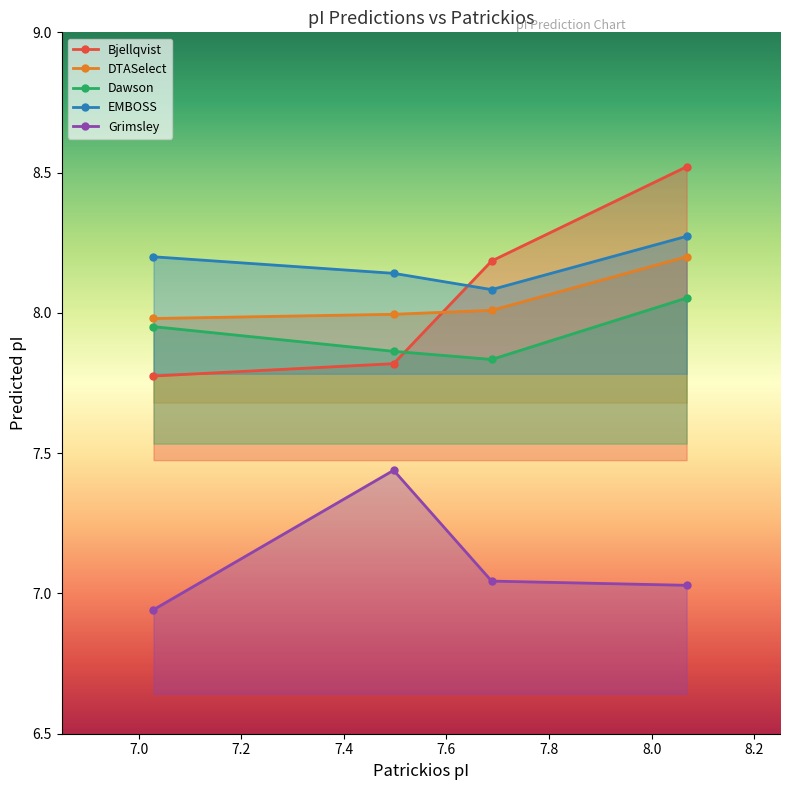

Reading left to right, transcribe all the data shown in this chart.

Bjellqvist: 7.8	7.8	8.2	8.5
DTASelect: 8.0	8.0	8.0	8.2
Dawson: 8.0	7.9	7.8	8.1
EMBOSS: 8.2	8.1	8.1	8.3
Grimsley: 6.9	7.4	7.0	7.0